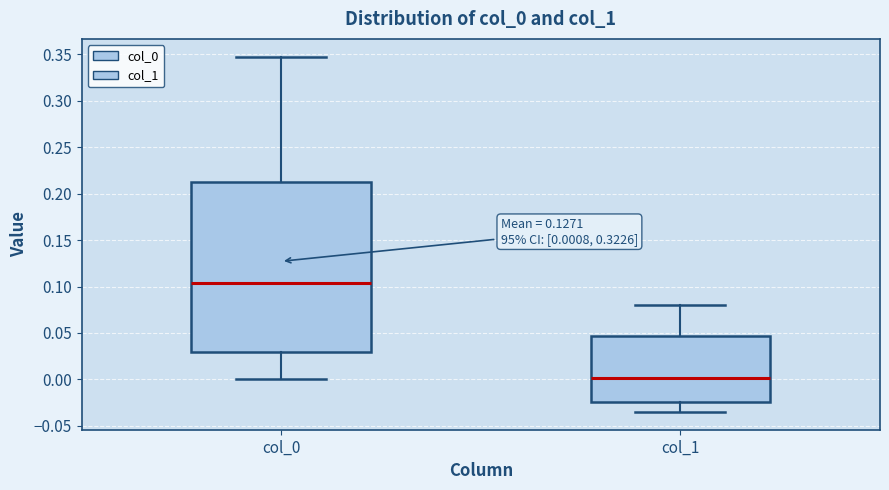

Which box is the tallest, from its lower edge to its upper edge?

col_0